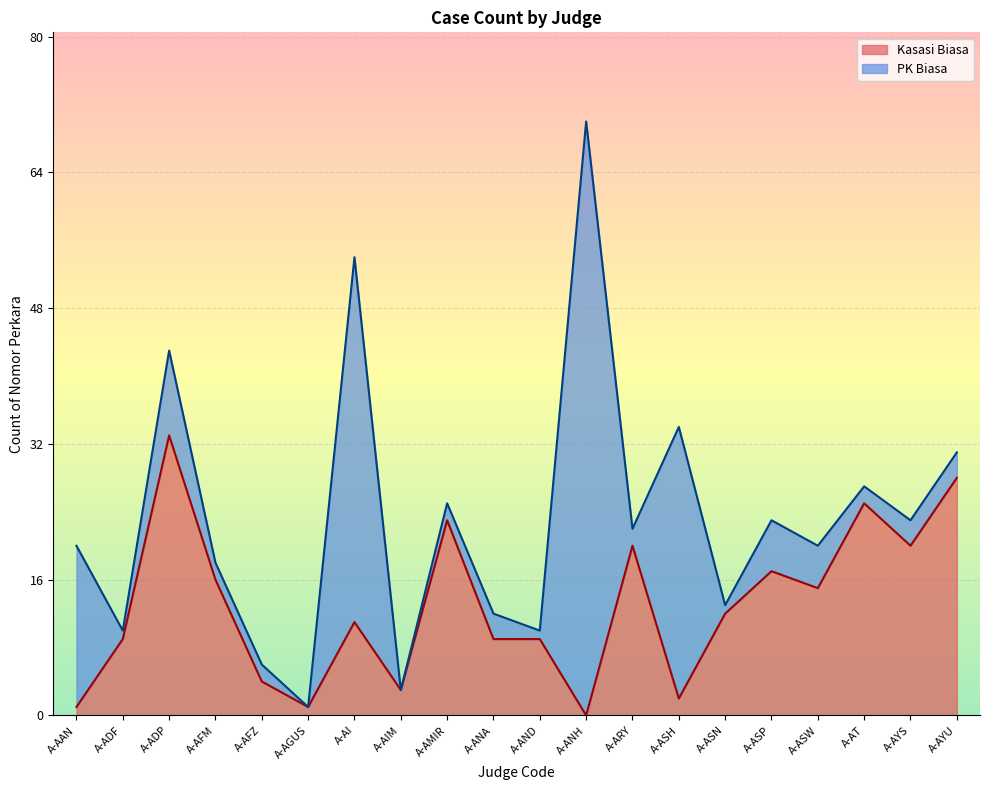

The chart shows a value of 11 at A-AI. True or false?

True